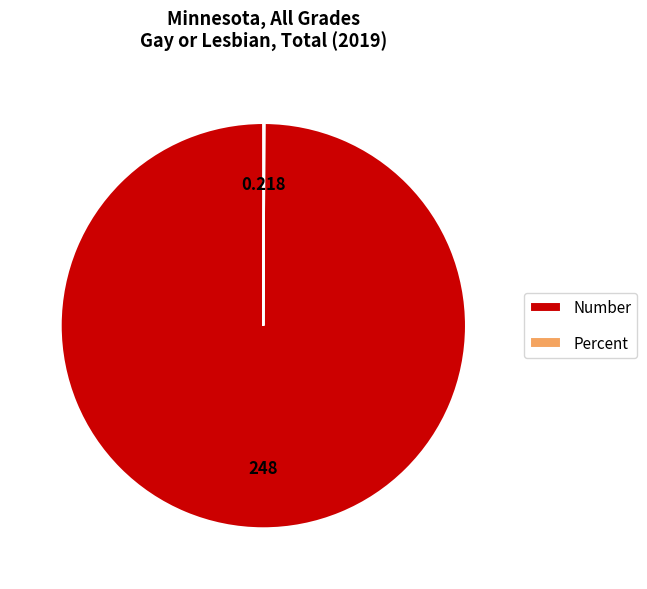

Which slice is the largest?

Number